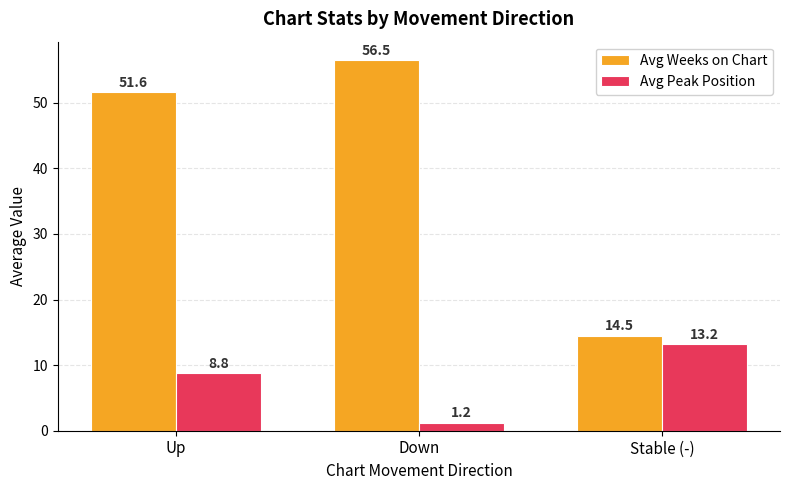

Does the chart contain any negative values?

No